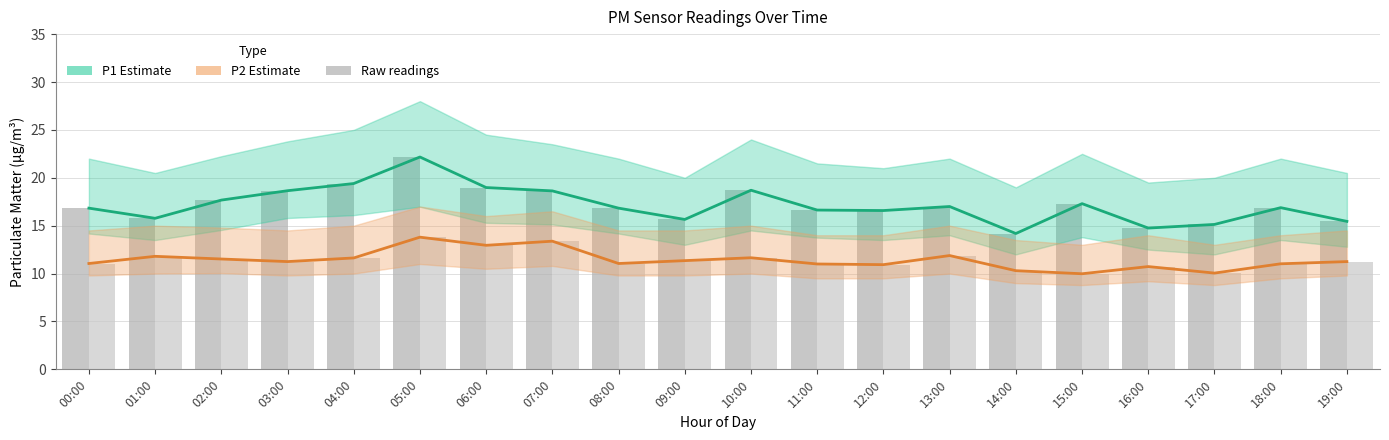

Reading right to left, transcribe all the data shown in this chart.

P1 Estimate: 15.4	16.9	15.1	14.8	17.3	14.2	17.0	16.6	16.6	18.7	15.7	16.8	18.6	19.0	22.2	19.4	18.6	17.7	15.8	16.8
P2 Estimate: 11.2	11.0	10.1	10.7	10.0	10.3	11.9	10.9	11.0	11.7	11.3	11.1	13.4	12.9	13.8	11.6	11.2	11.5	11.8	11.1
P1 (raw): 15.4	16.9	15.1	14.8	17.3	14.2	17.0	16.6	16.6	18.7	15.7	16.8	18.6	19.0	22.2	19.4	18.6	17.7	15.8	16.8
P2 (raw): 11.2	11.0	10.1	10.7	10.0	10.3	11.9	10.9	11.0	11.7	11.3	11.1	13.4	12.9	13.8	11.6	11.2	11.5	11.8	11.1